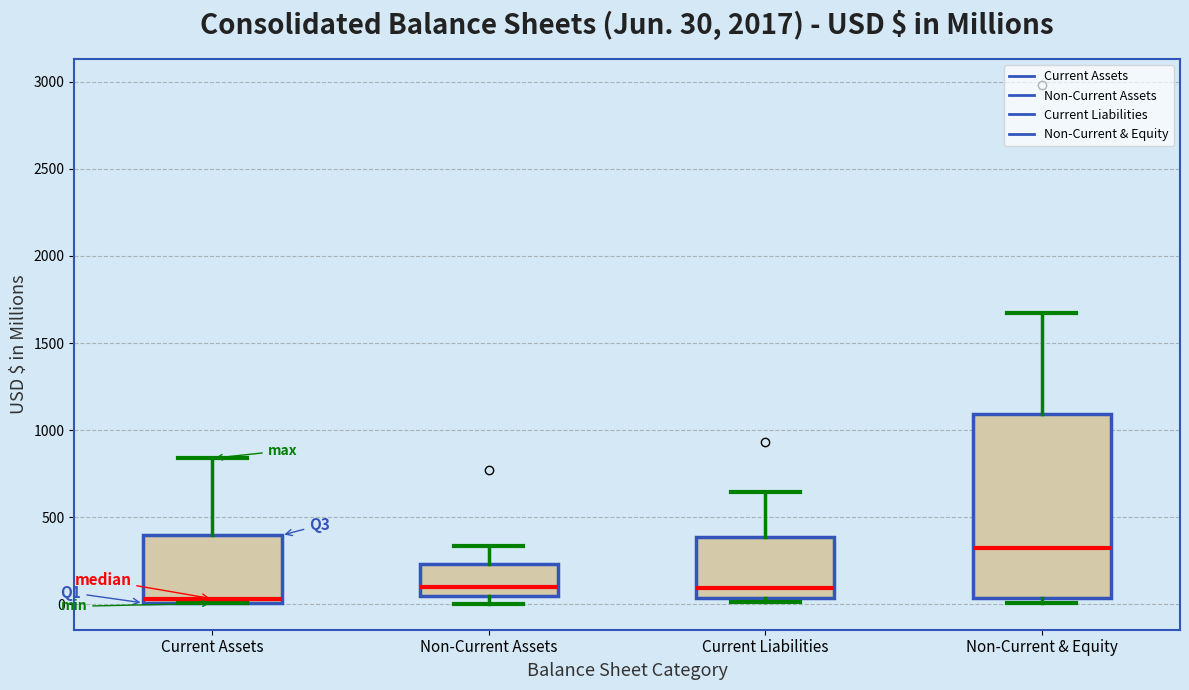

Which box's median line is the lowest?

Current Assets